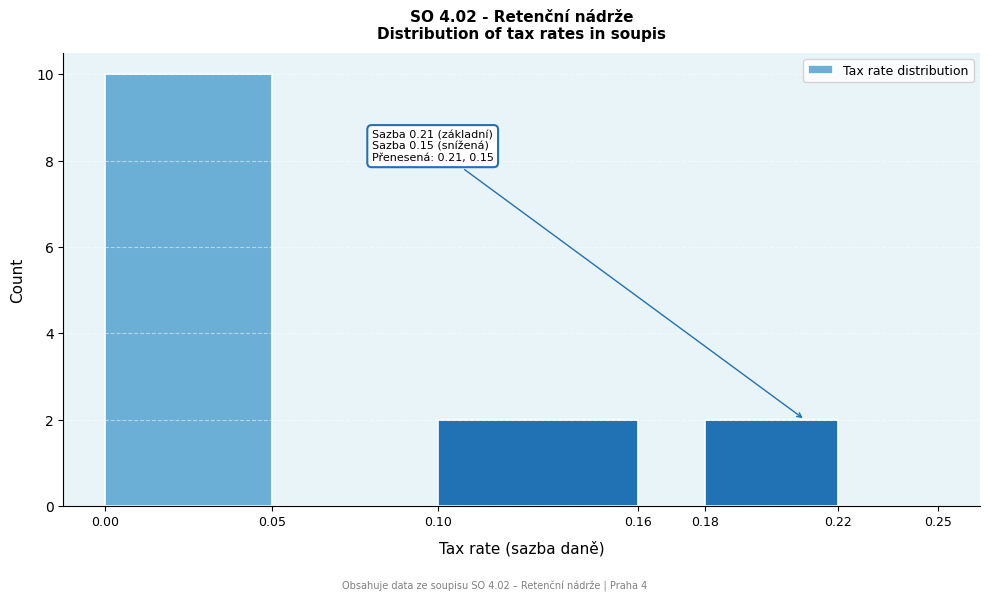

Over which range of the x-axis is the bar tallest?

0.00 to 0.05